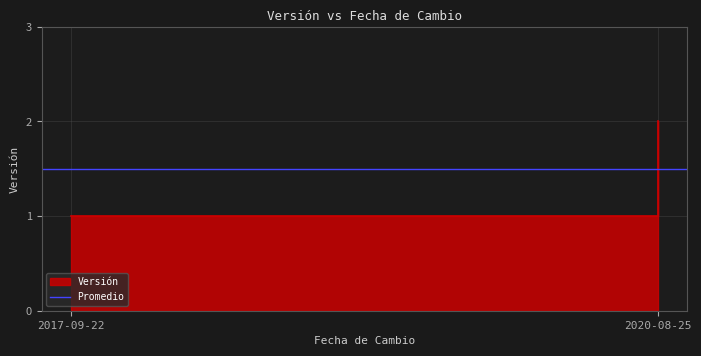

The chart shows a value of 2 at 2017-09-22. True or false?

False